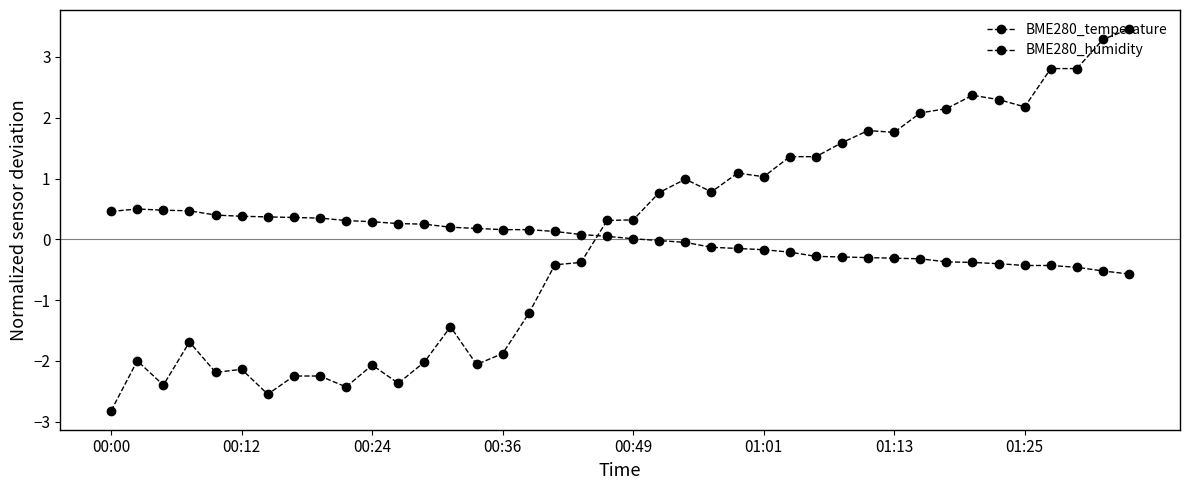

How many negative values does the BME280_humidity series have?

19